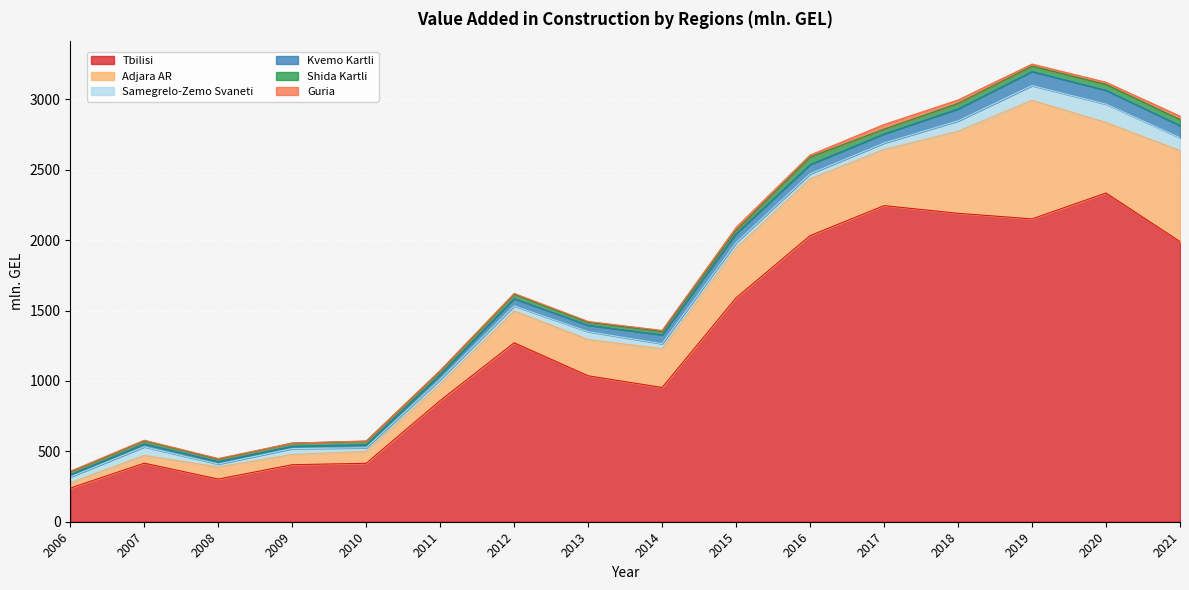

What is the difference between the maximum and second lowest values in the Adjara AR series?

787.4